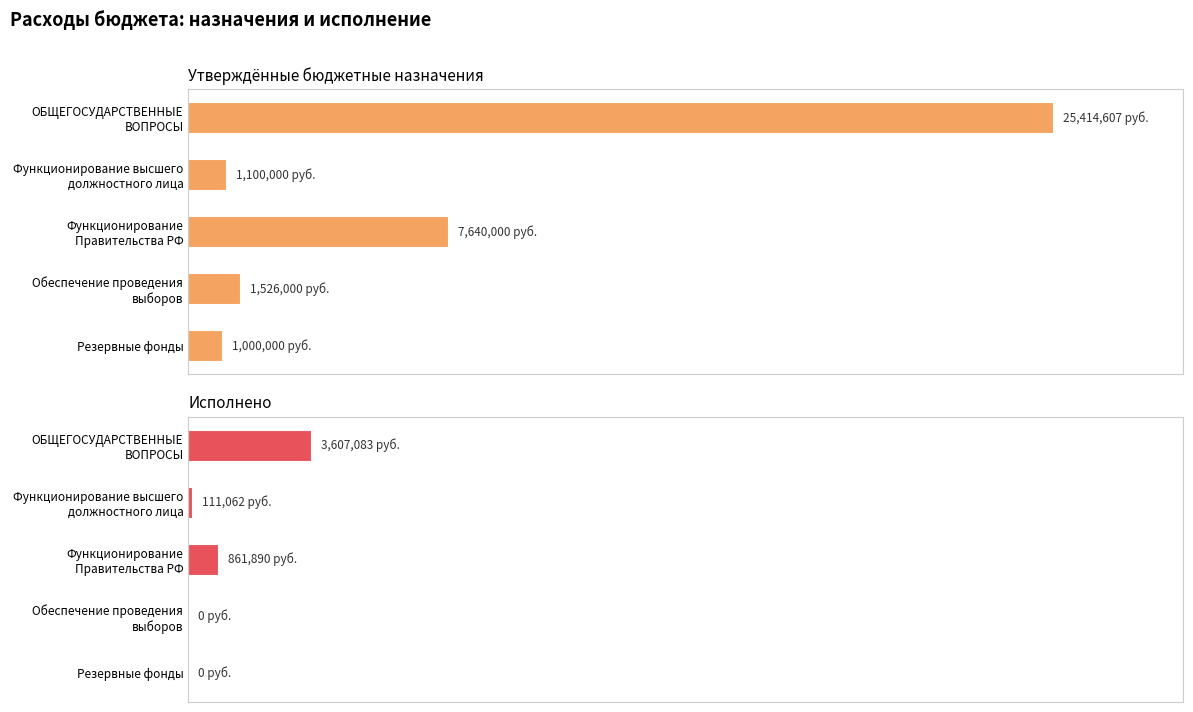

Are the bars grouped side by side (vs. stacked)?

Yes